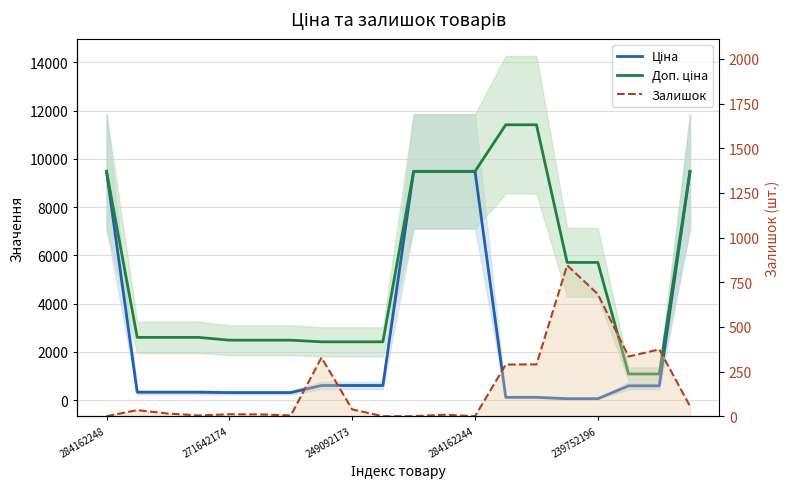

How many lines are shown in the chart?

3